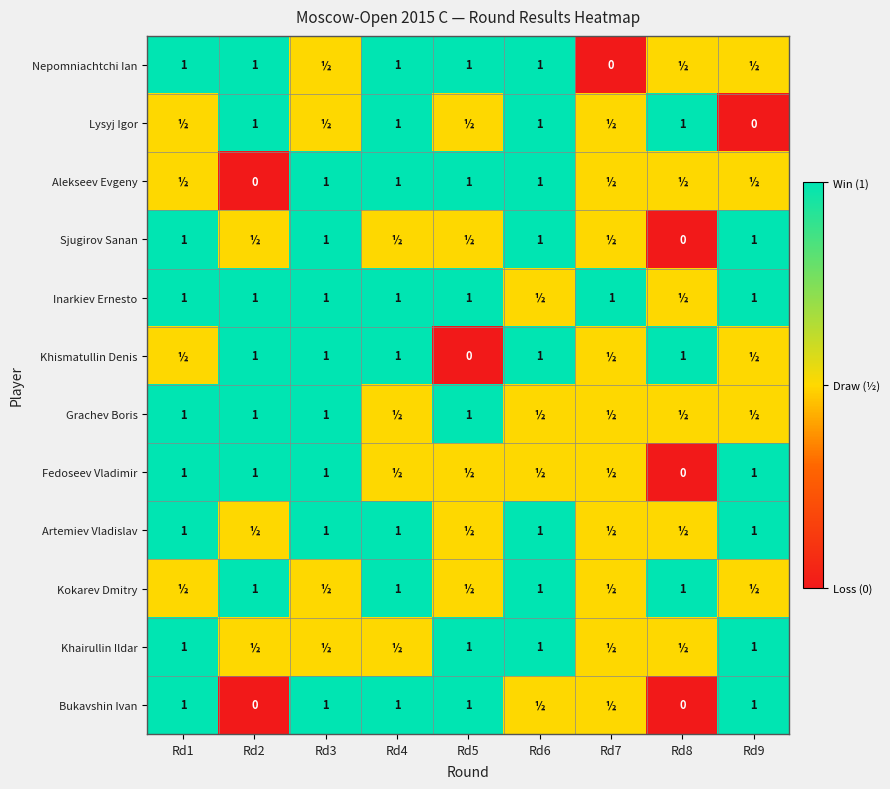

The value of Bukavshin Ivan at Rd9 is 1.0. True or false?

True